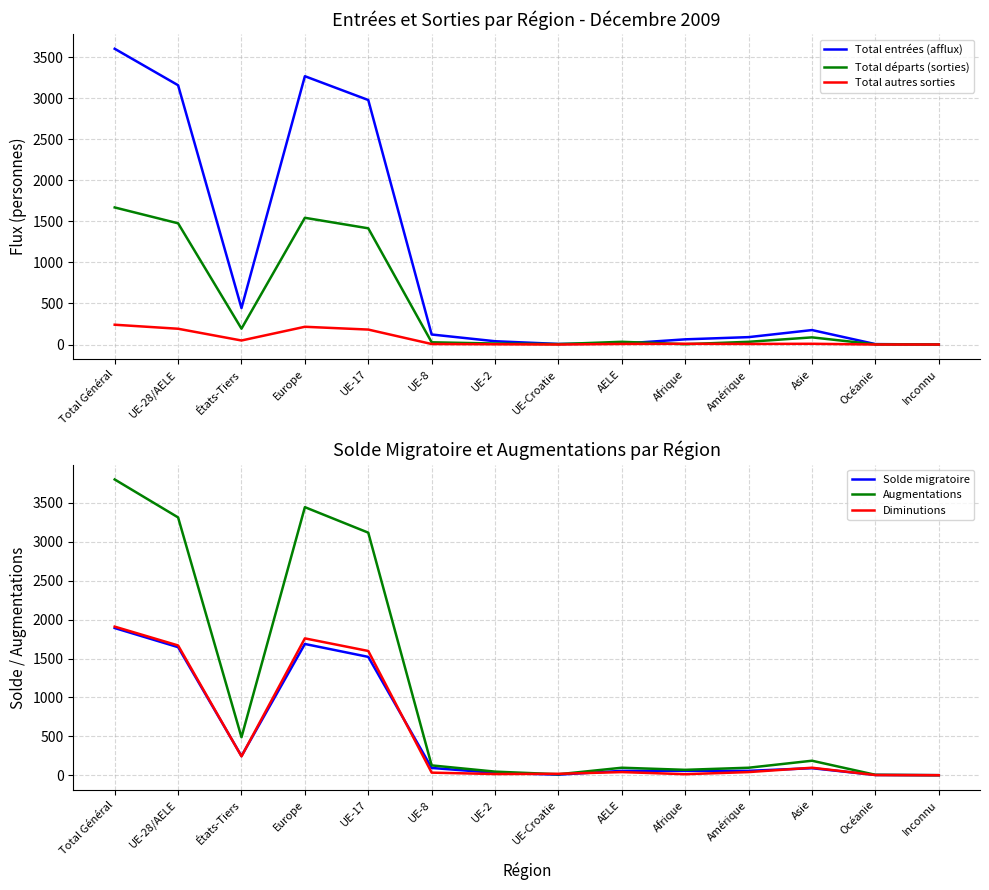

At how many categories does at least one series exceed 2766?

4